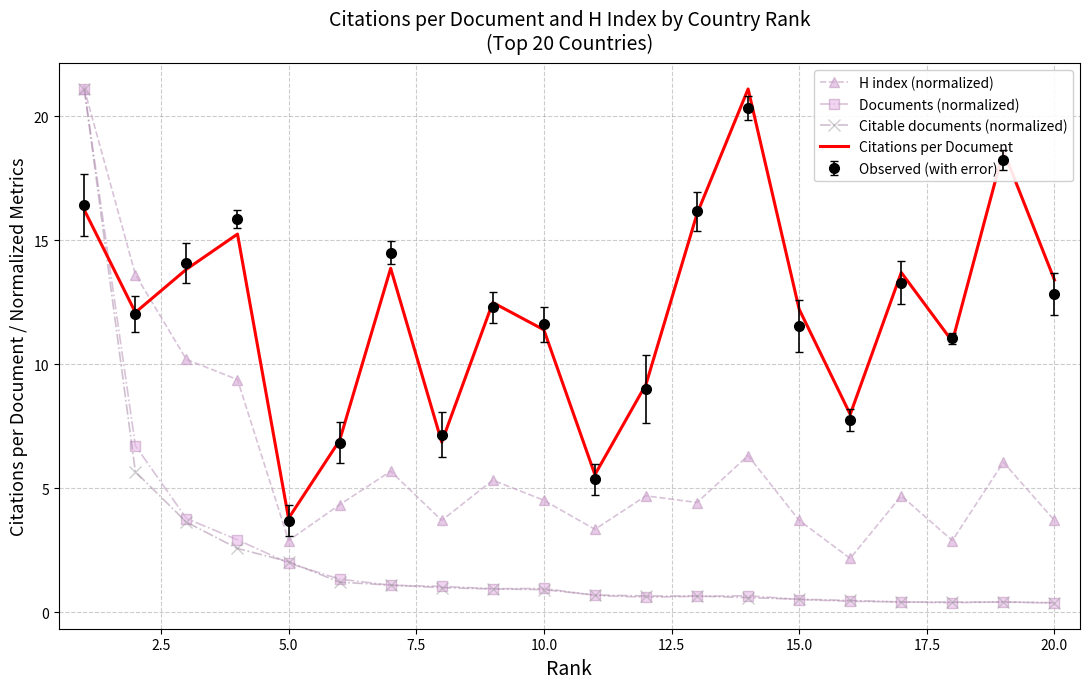

How many intersections are there between Citations per Document and Documents (normalized)?

1